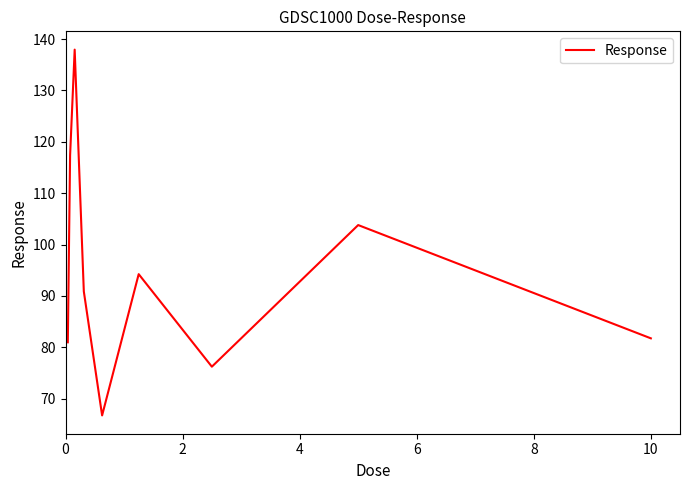

What is the greatest value displayed?

137.9